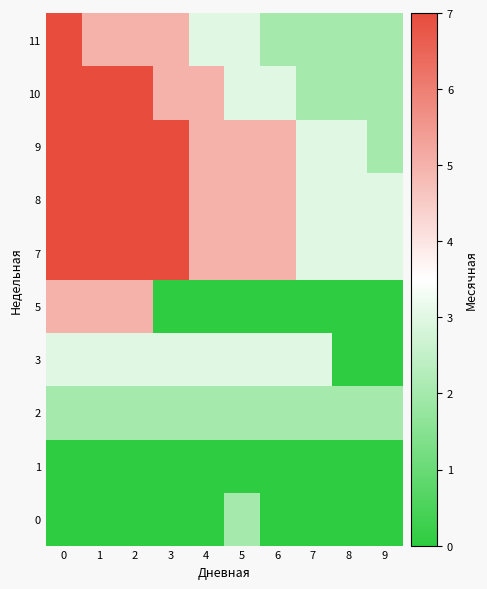

What is the spread (max minus min) of values at 4?

5